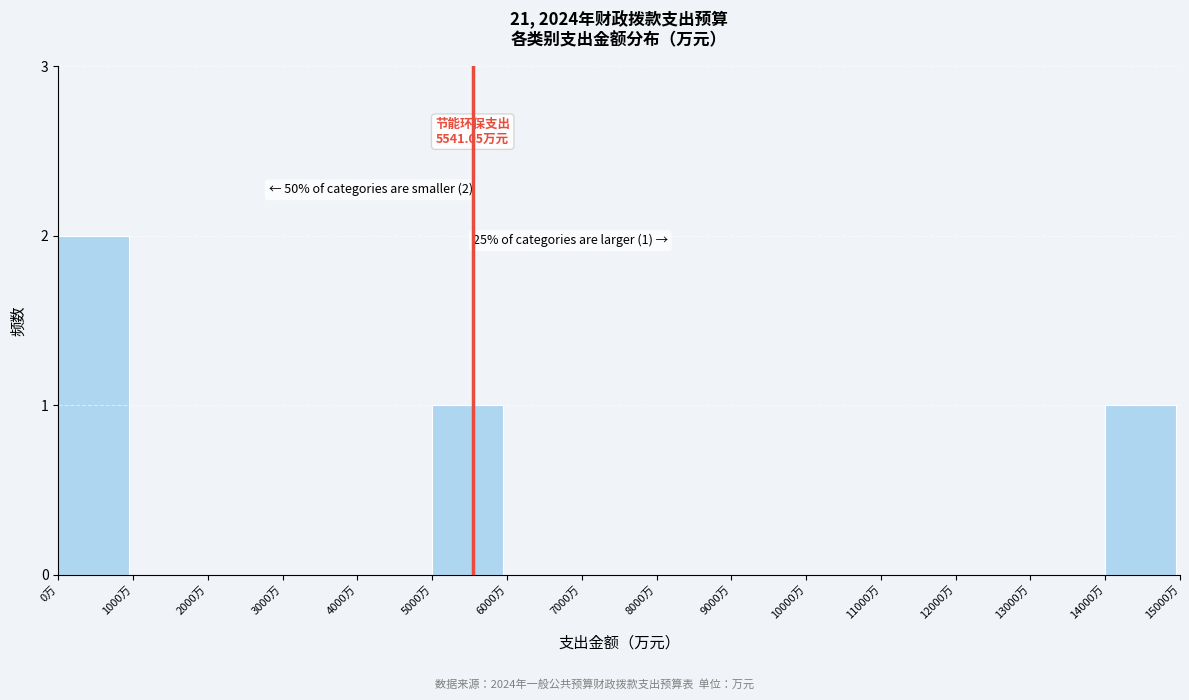

Reading left to right, transcribe all the data shown in this chart.

0万=2	1000万=0	2000万=0	3000万=0	4000万=0	5000万=1	6000万=0	7000万=0	8000万=0	9000万=0	10000万=0	11000万=0	12000万=0	13000万=0	14000万=1